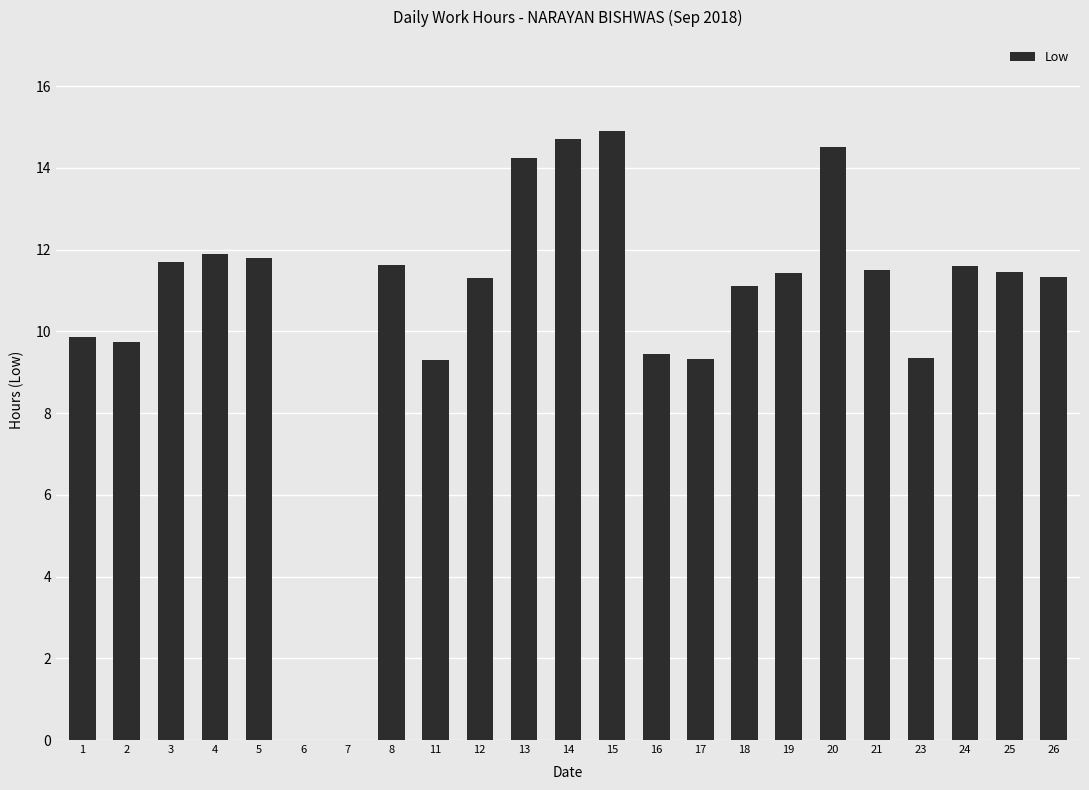

What is the sum of all values?

242.1